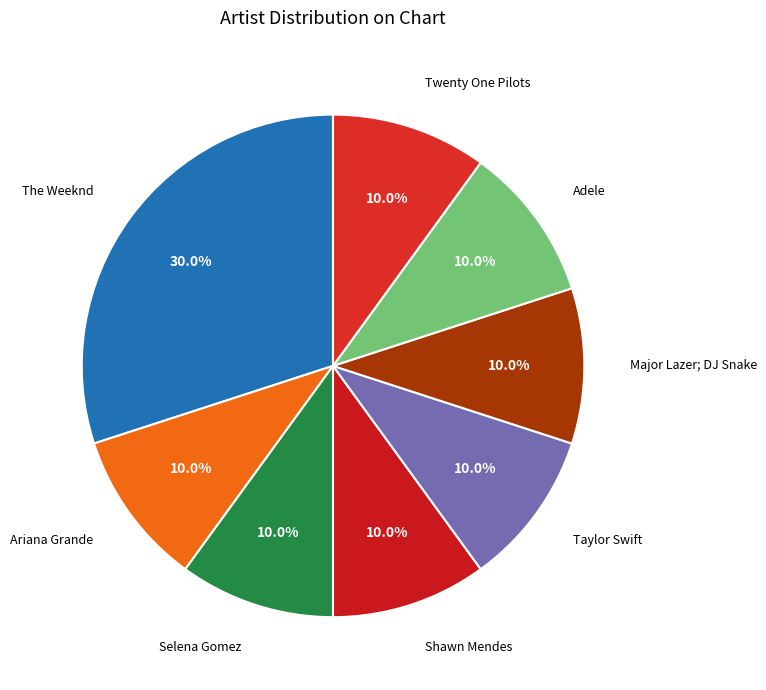

To the nearest percent, what portion does Shawn Mendes represent?

10%